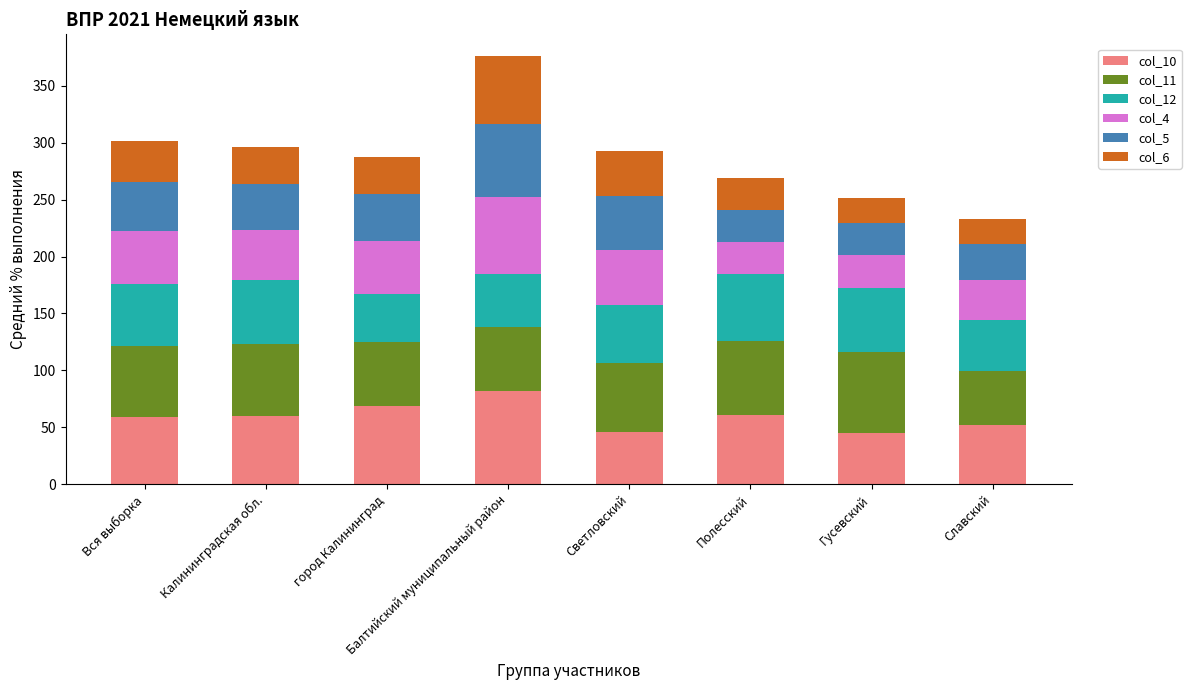

True or false: col_10 has a value of 90.5 at Полесский.

False